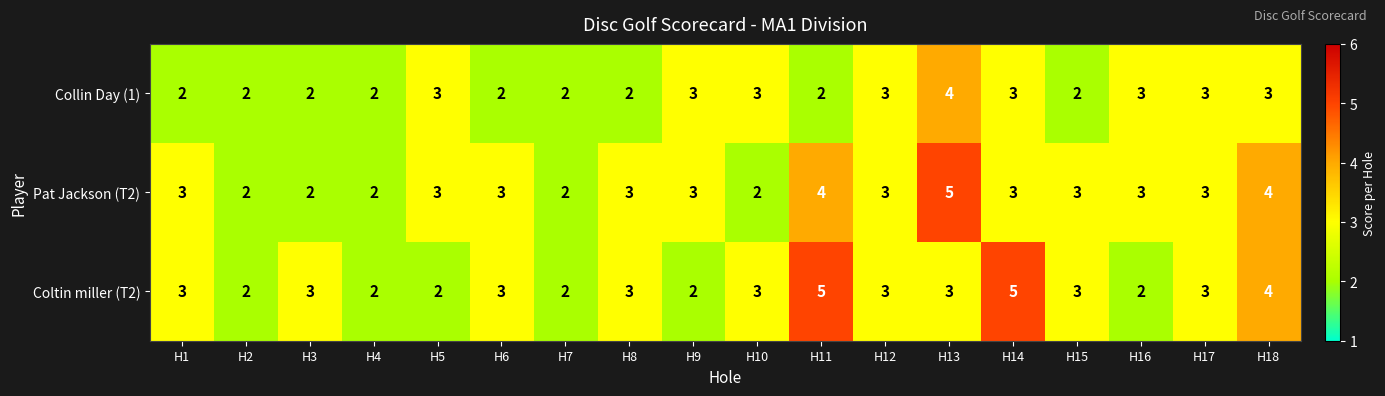

What is the average value of the Pat Jackson (T2) series?

3